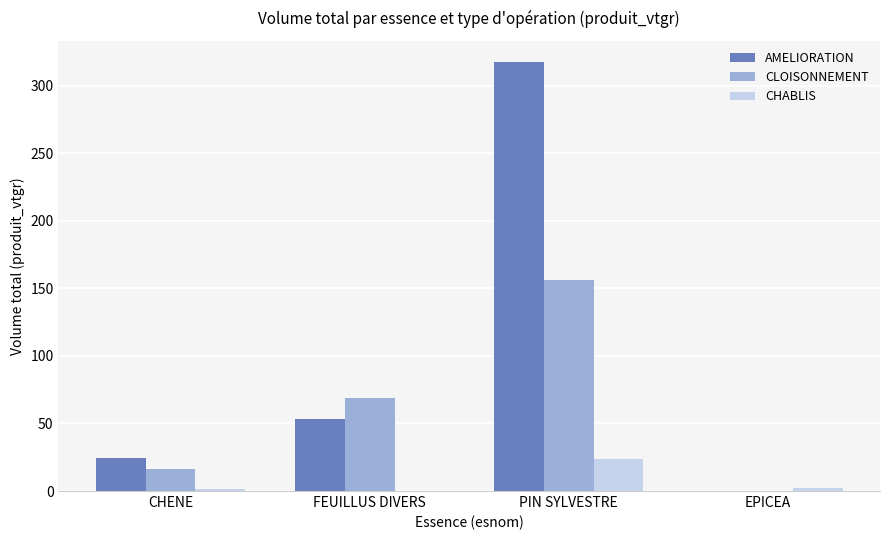

True or false: CLOISONNEMENT has a value of 231.5 at PIN SYLVESTRE.

False